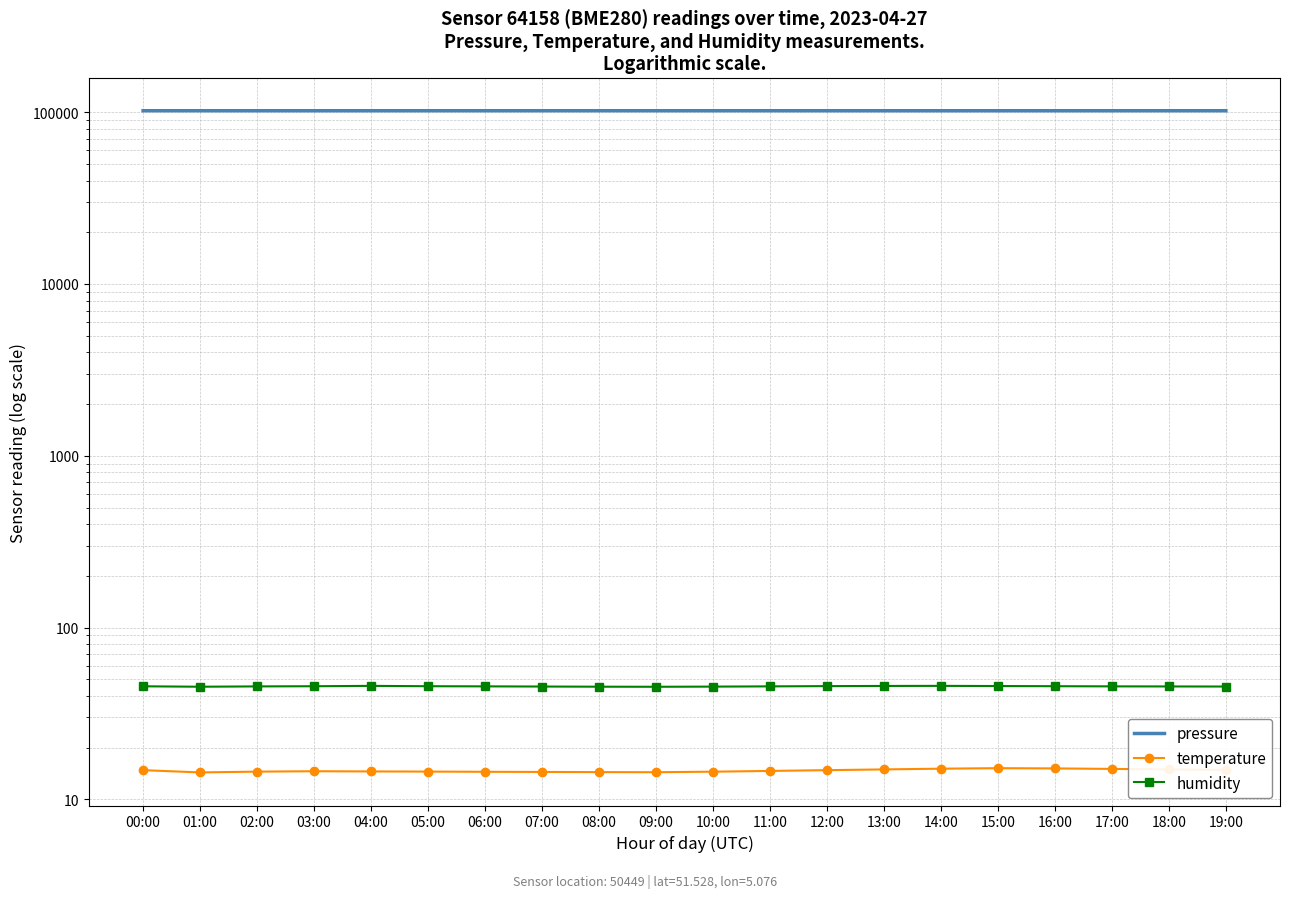

At how many categories does at least one series exceed 6179?

20